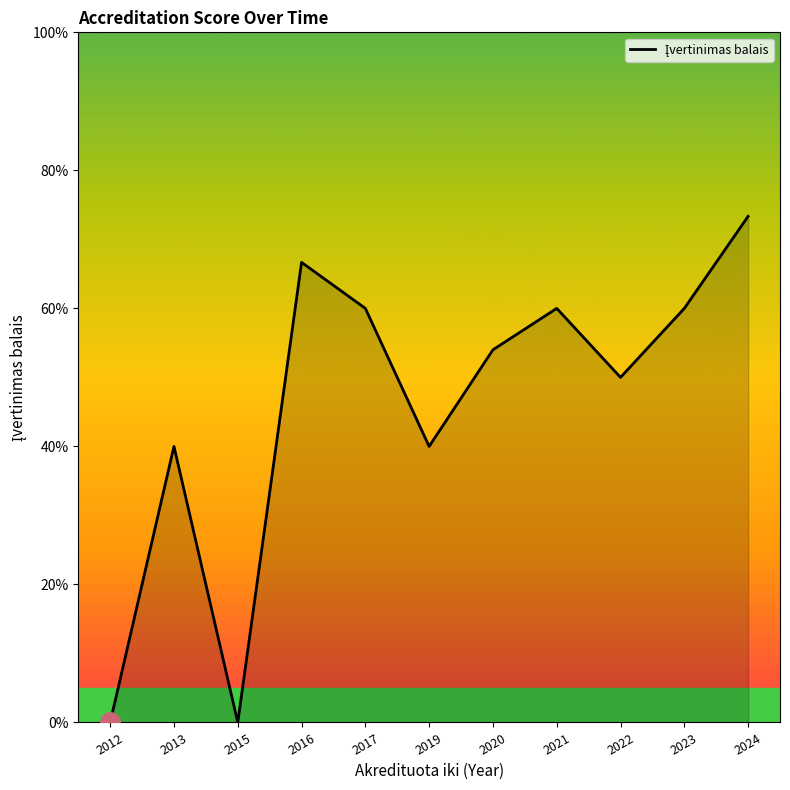

Between 2024 and 2012, which is larger?

2024